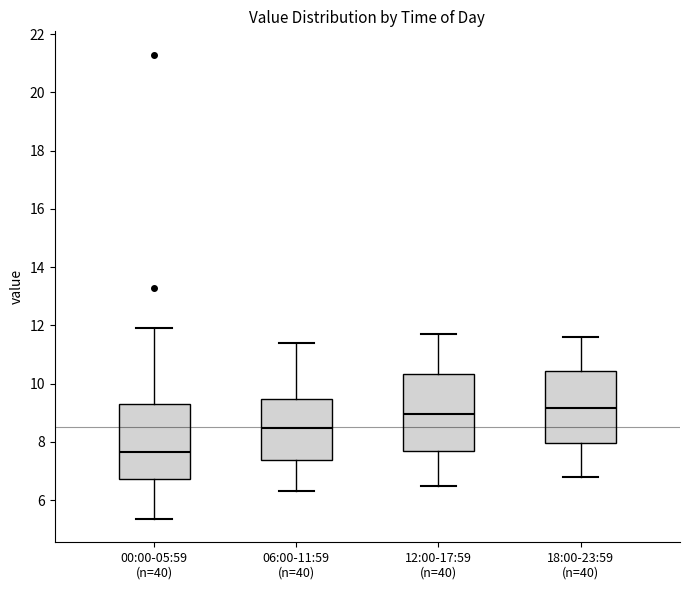

Where does the lower whisker of the box for 12:00-17:59 (n=40) end on the y-axis? The values are not printed on the chart, so give them approximately, as read against the axis.

6.6